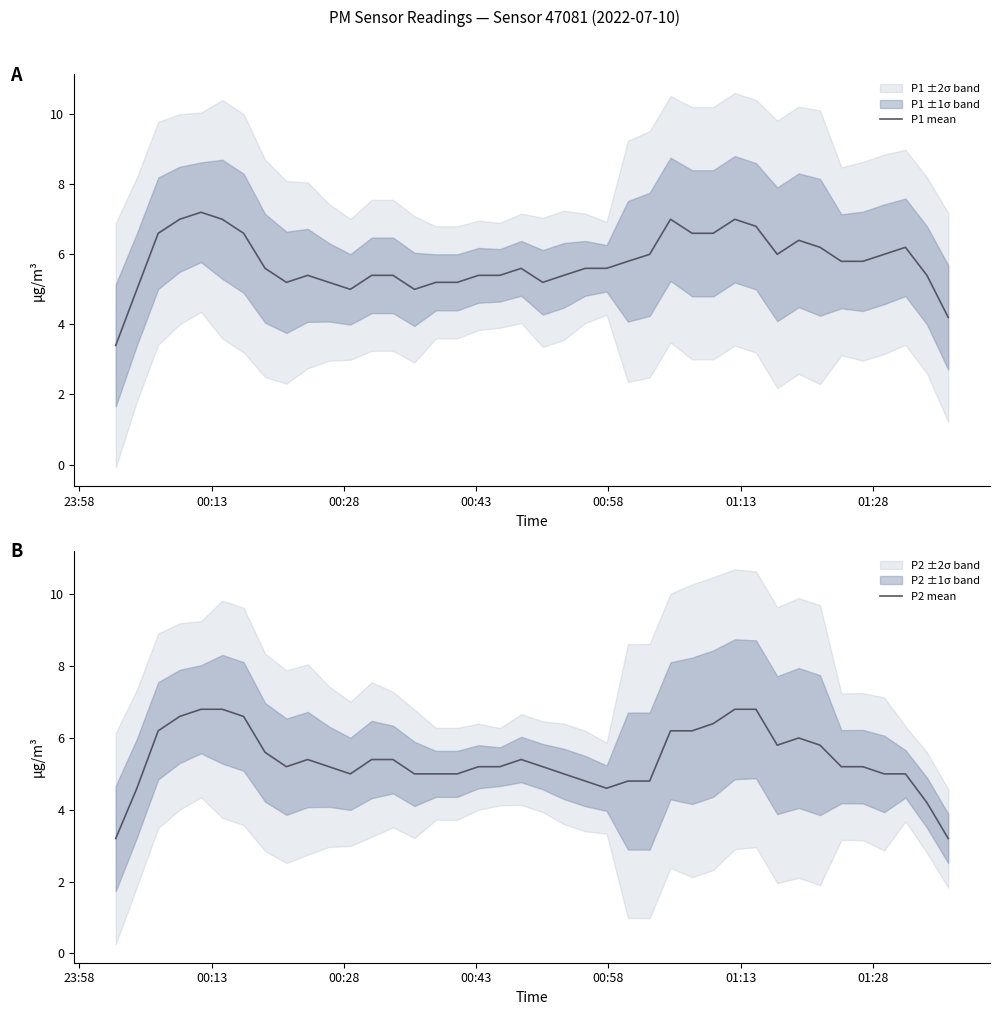

Which series has the largest total across all categories?

P1 mean